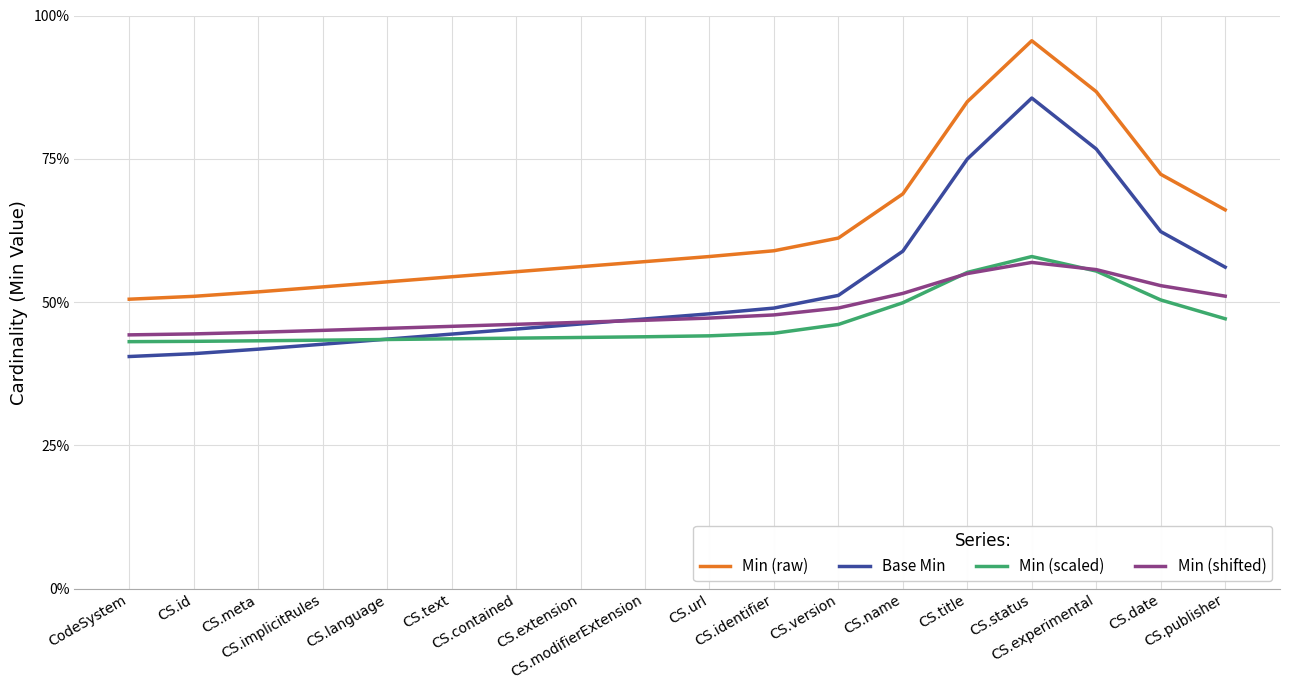

Which category has the highest value in the Min (shifted) series?

CS.status